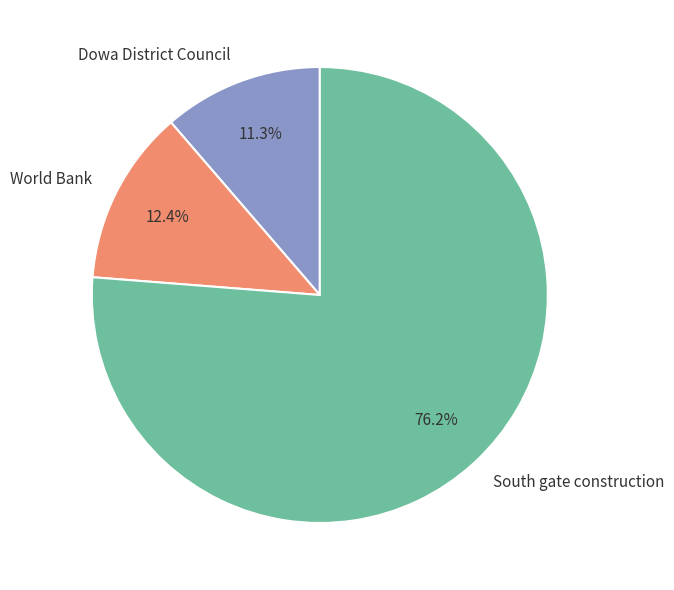

Combined, do Dowa District Council and World Bank account for over 50%?

No